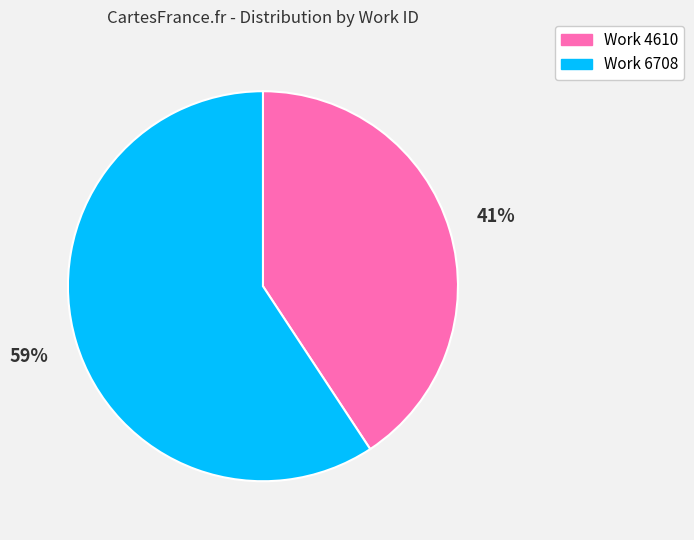

What percentage is the Work 6708 slice, to the nearest percent?

59%